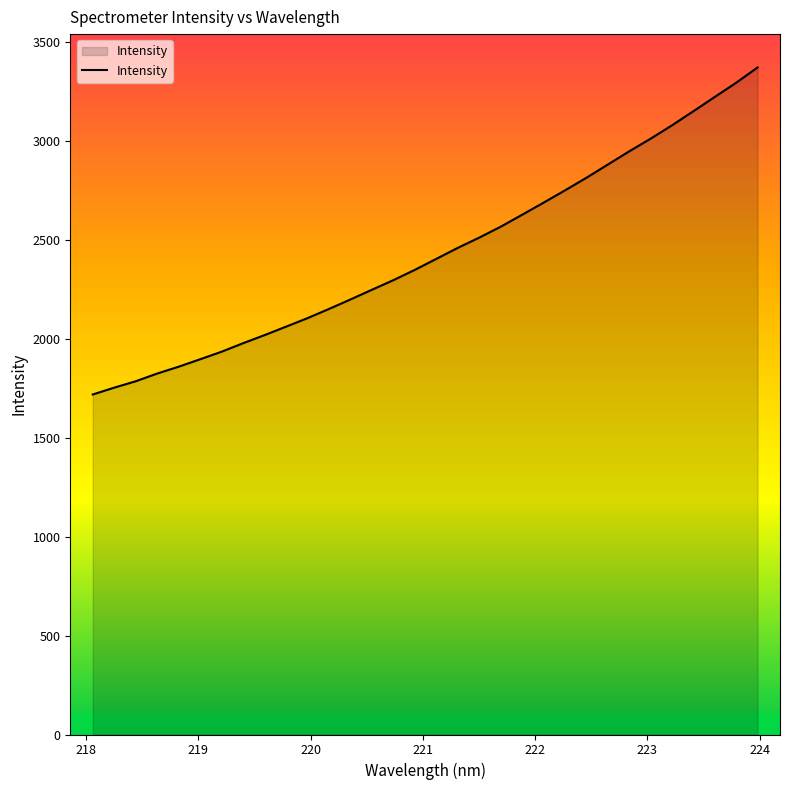

What is the minimum value shown in the chart?

1719.3